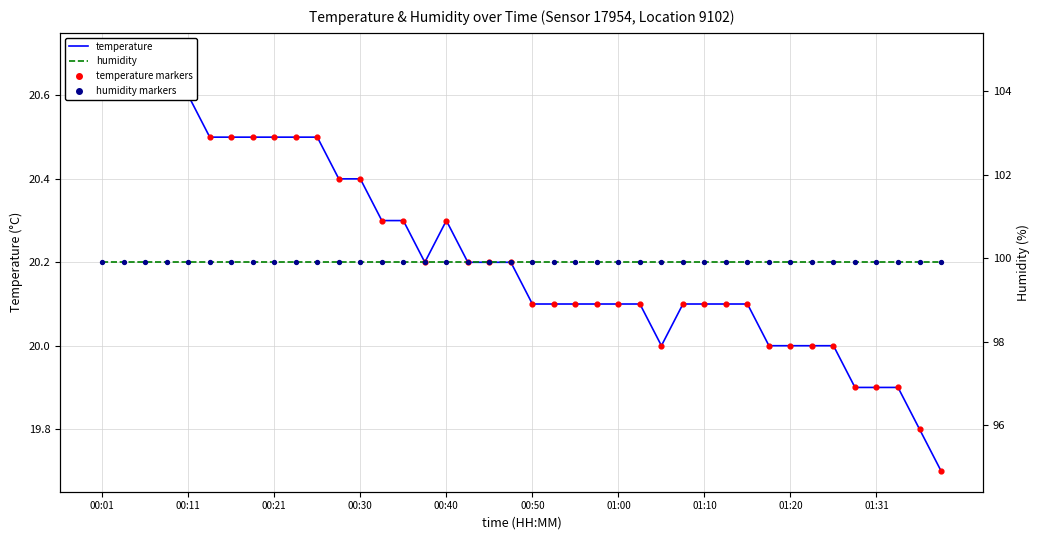

At which category is the sum across all series the highest?

00:01